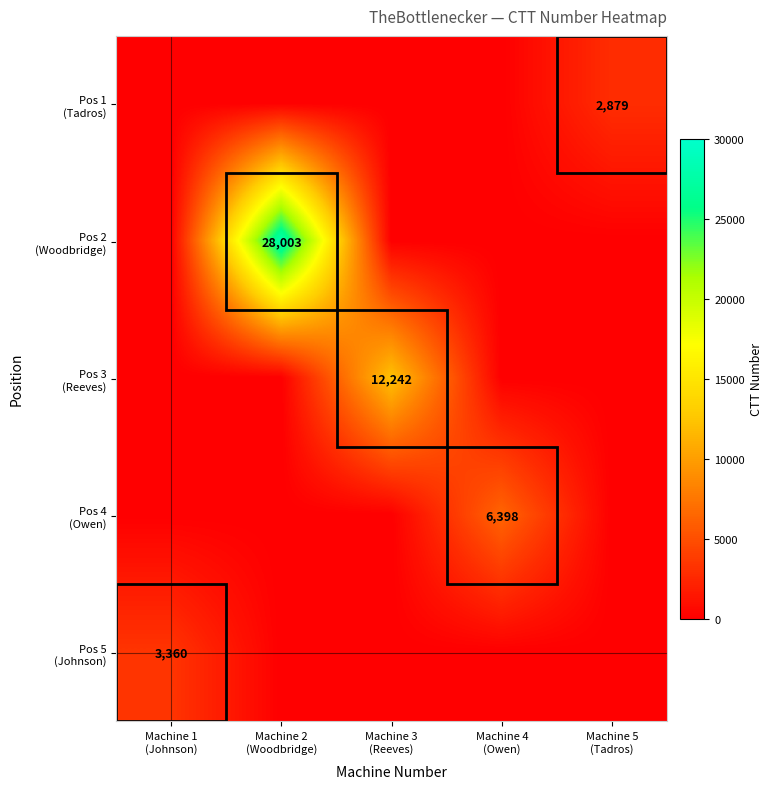

Rank the series at Machine 4 (Owen) from highest to lowest value.

Pos 4 (Owen), Pos 1 (Tadros), Pos 2 (Woodbridge), Pos 3 (Reeves), Pos 5 (Johnson)